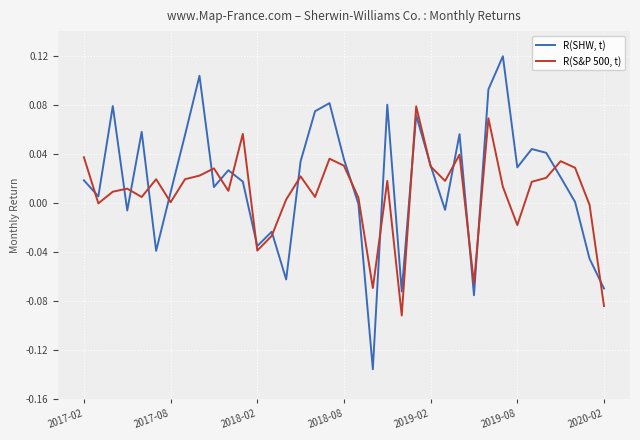

Which series has the widest spread of values?

R(SHW, t)